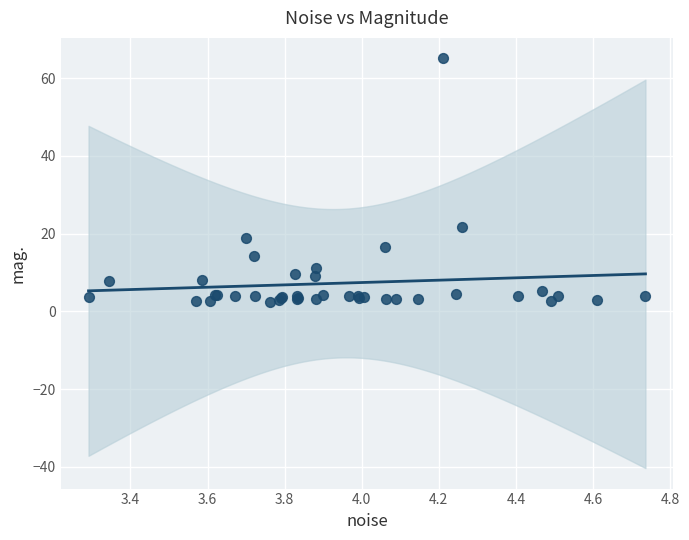

What Y value in the scatter plot is closest to 33?

21.6